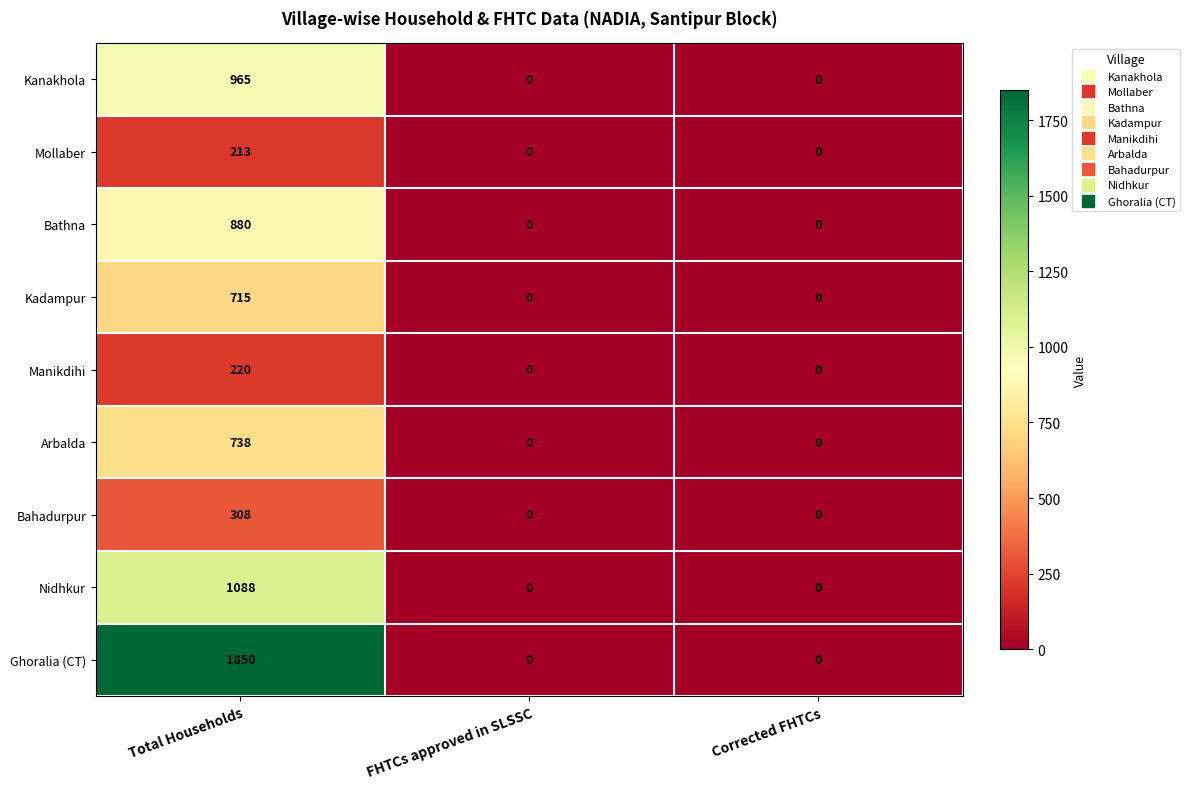

Reading right to left, transcribe all the data shown in this chart.

Kanakhola: Corrected FHTCs=0	FHTCs approved in SLSSC=0	Total Households=965
Mollaber: Corrected FHTCs=0	FHTCs approved in SLSSC=0	Total Households=213
Bathna: Corrected FHTCs=0	FHTCs approved in SLSSC=0	Total Households=880
Kadampur: Corrected FHTCs=0	FHTCs approved in SLSSC=0	Total Households=715
Manikdihi: Corrected FHTCs=0	FHTCs approved in SLSSC=0	Total Households=220
Arbalda: Corrected FHTCs=0	FHTCs approved in SLSSC=0	Total Households=738
Bahadurpur: Corrected FHTCs=0	FHTCs approved in SLSSC=0	Total Households=308
Nidhkur: Corrected FHTCs=0	FHTCs approved in SLSSC=0	Total Households=1088
Ghoralia (CT): Corrected FHTCs=0	FHTCs approved in SLSSC=0	Total Households=1850